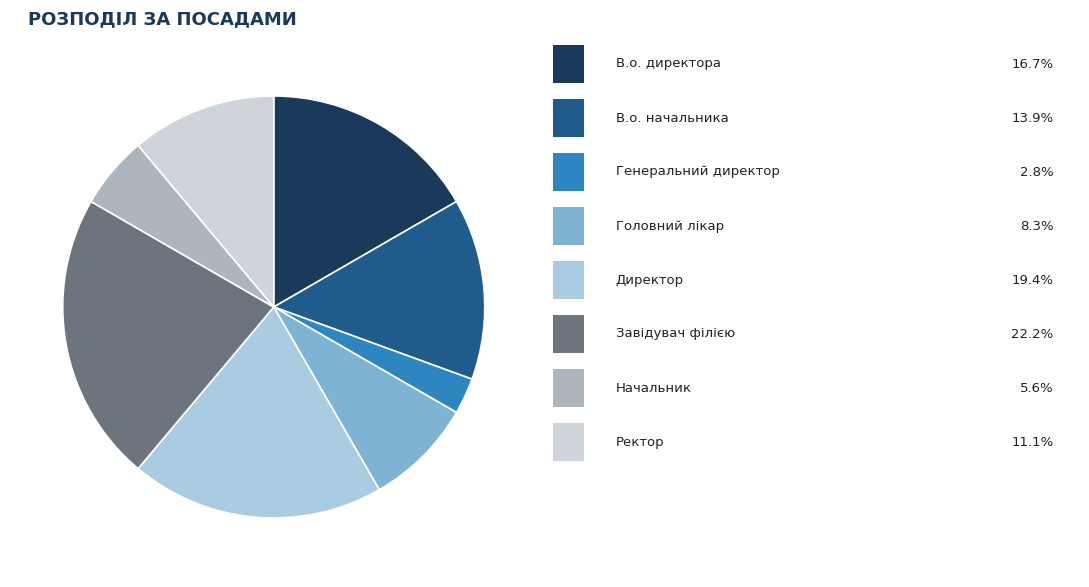

Is there any slice that represents more than half of the pie?

No